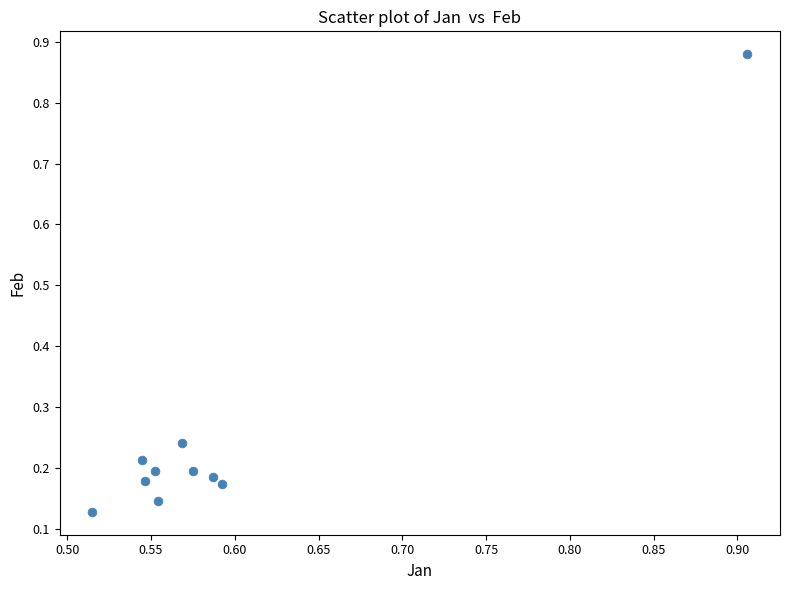

What is the range of Y values (max minus min)?

0.8